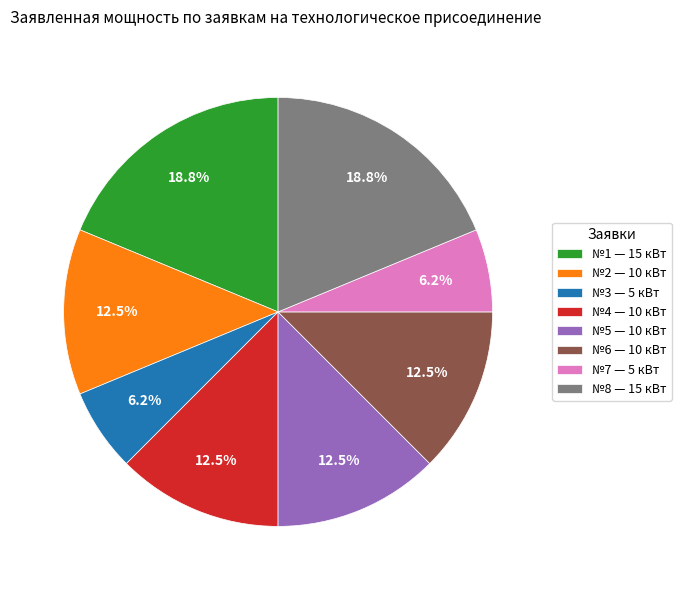

What is the ratio of the value at №8 — 15 кВт to the value at №4 — 10 кВт?

1.5